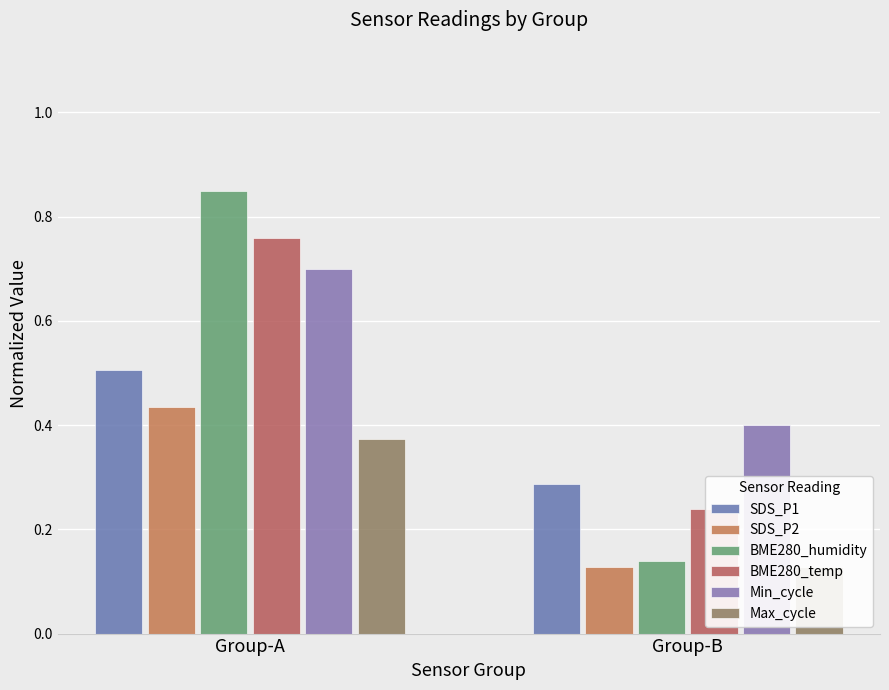

What is the value of the Min_cycle bar at the 1st from the left?

0.7